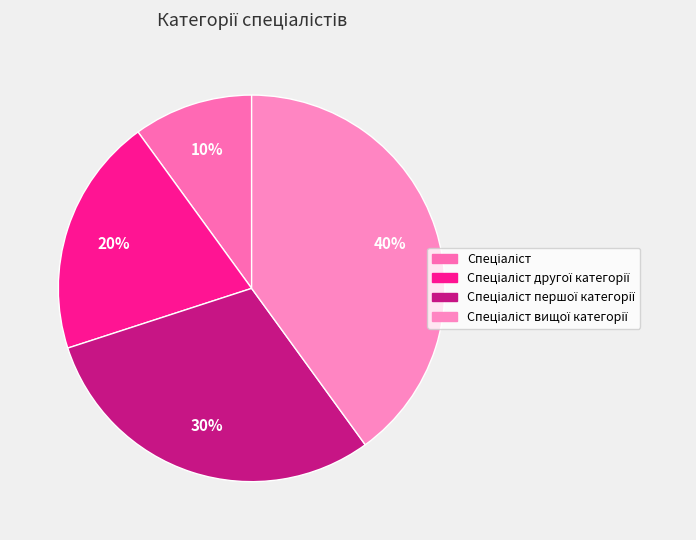

True or false: Спеціаліст другої категорії accounts for 20% of the total.

True